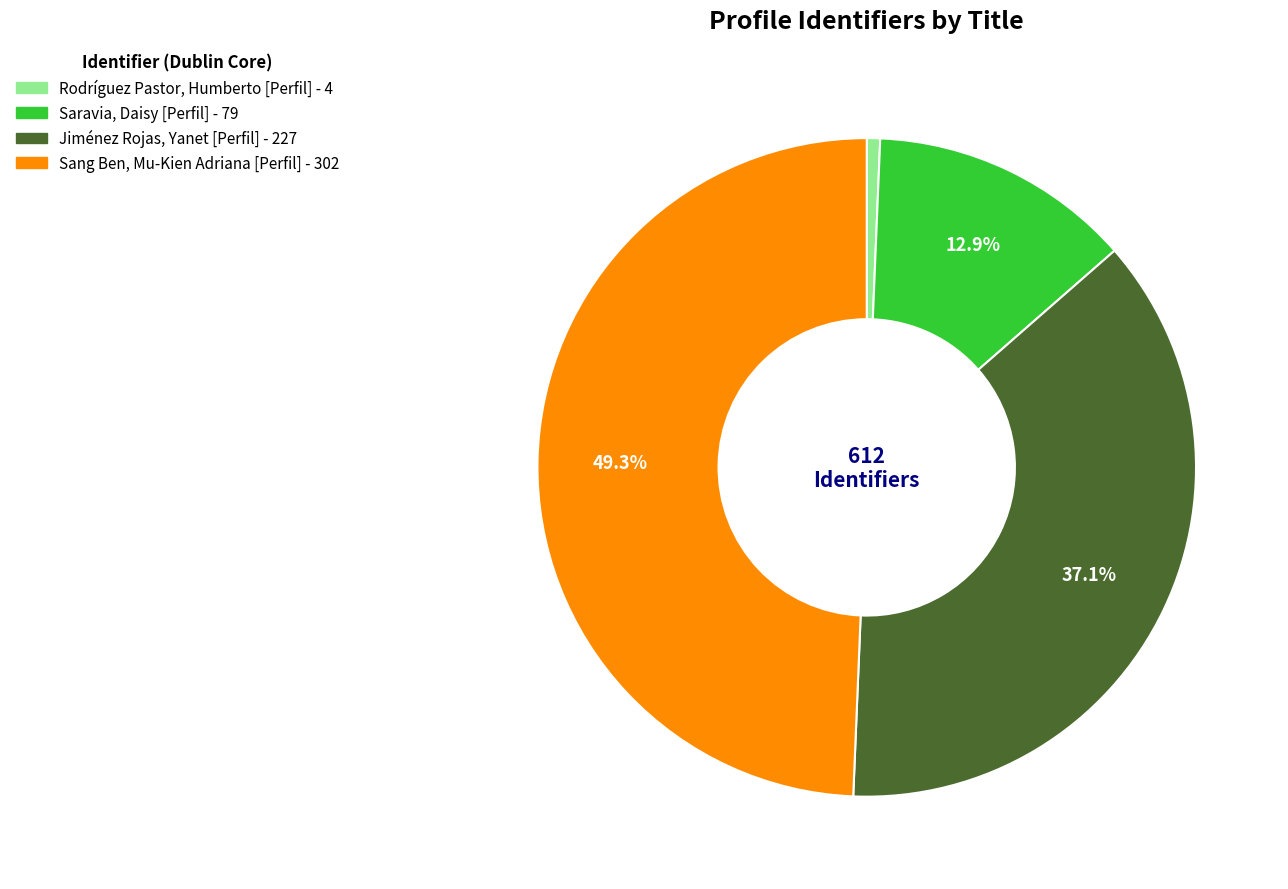

To the nearest percent, what is the combined percentage of Saravia, Daisy [Perfil] and Jiménez Rojas, Yanet [Perfil]?

50%